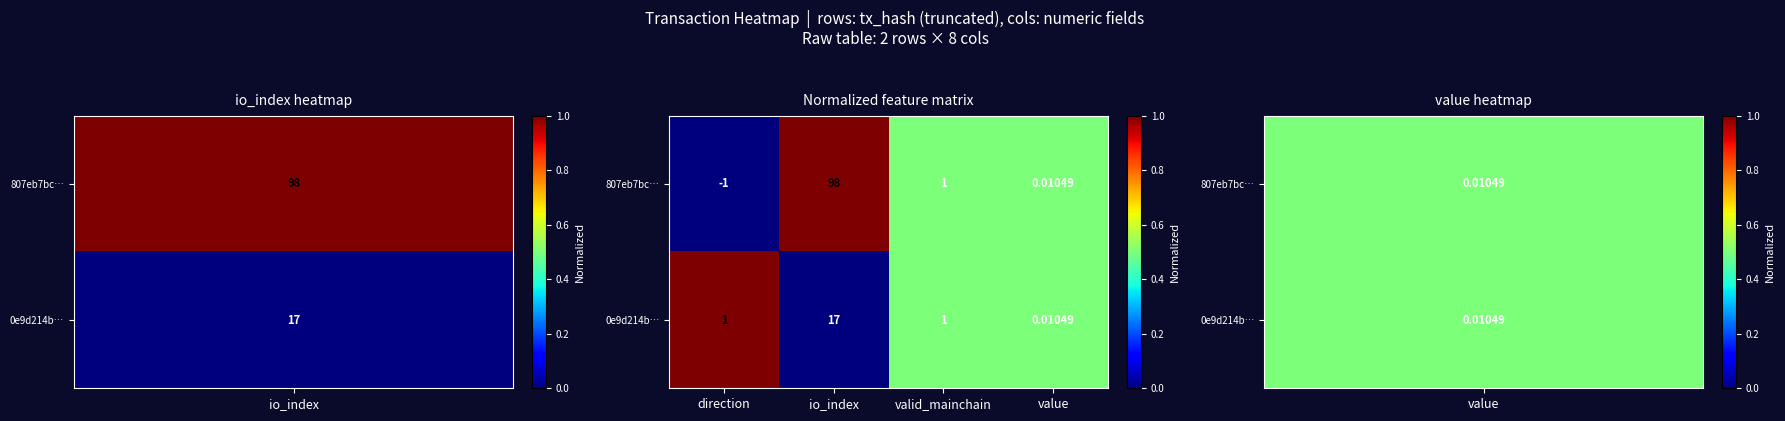

Is the value of 807eb7bc… at io_index greater than the value of 0e9d214b… at valid_mainchain?

Yes